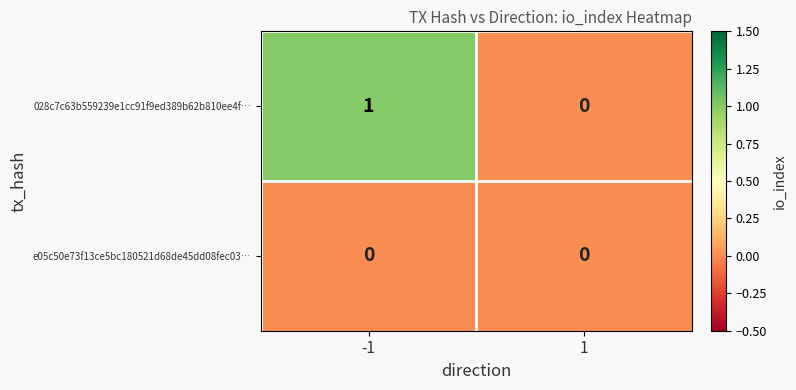

Reading left to right, extract all data points from this chart.

028c7c63b559239e1cc91f9ed389b62b810ee4f…: 1	0
e05c50e73f13ce5bc180521d68de45dd08fec03…: 0	0